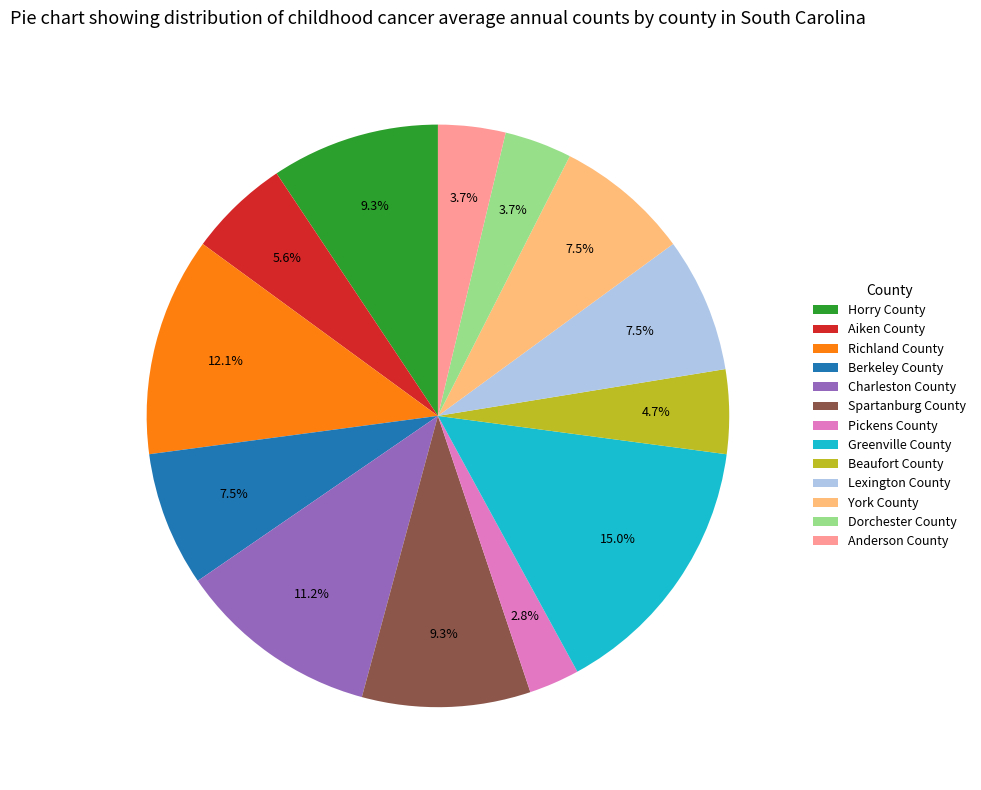

Between Pickens County and Anderson County, which is larger?

Anderson County